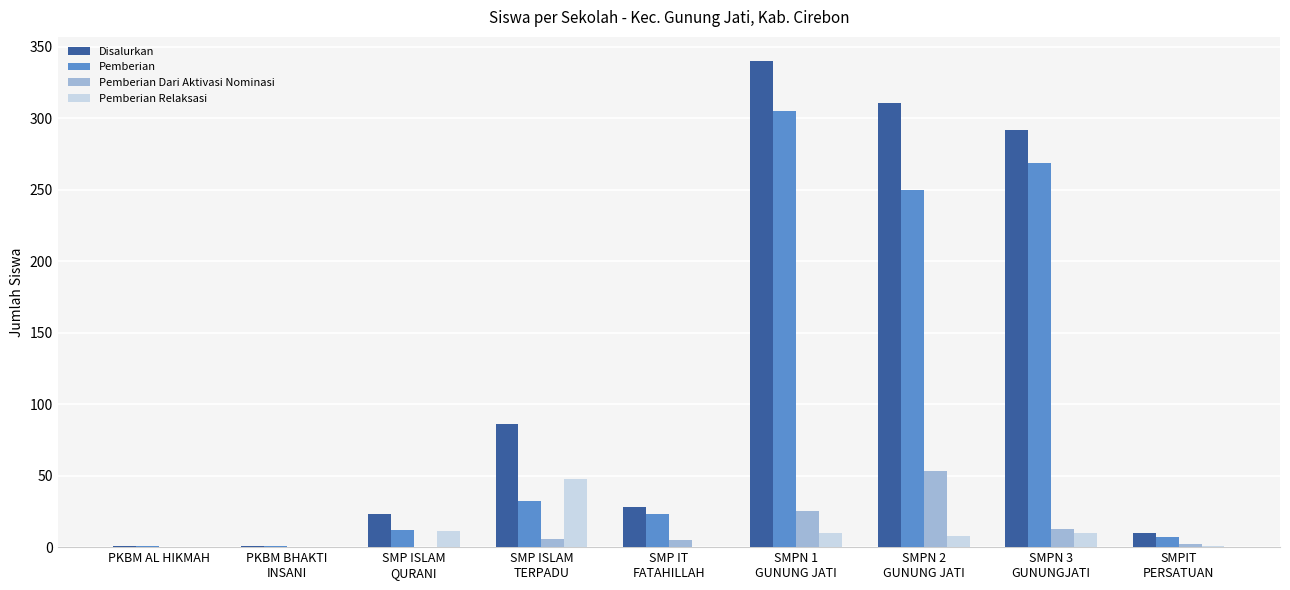

Which series has the largest total across all categories?

Disalurkan